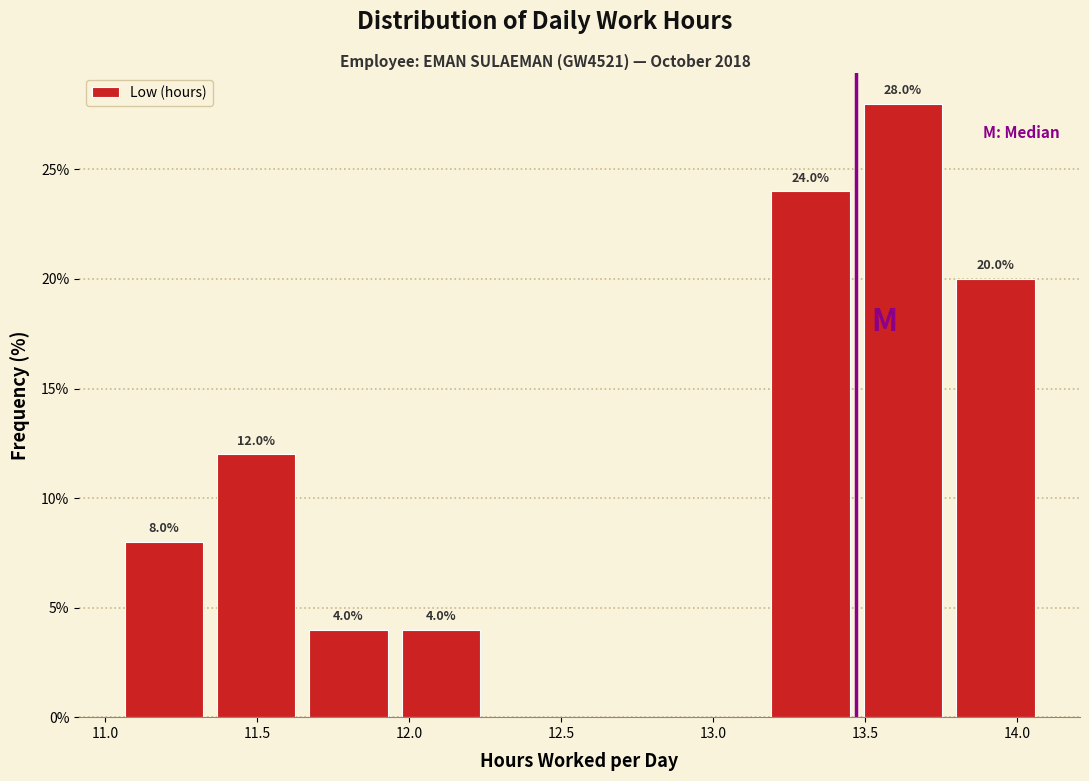

Over which range of the x-axis is the bar tallest?

13.45 to 13.80